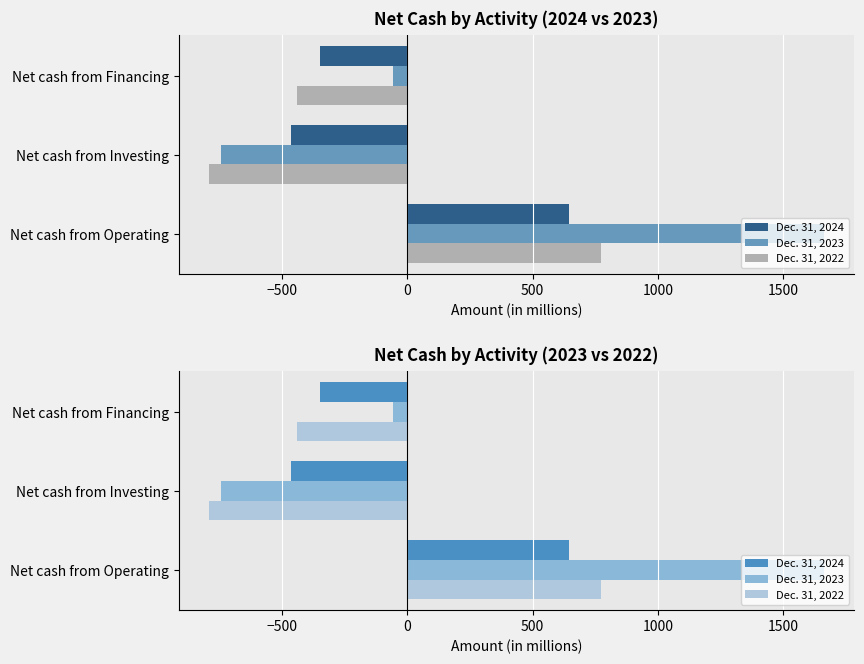

What is the difference between the highest and lowest values at Net cash from Investing?

326